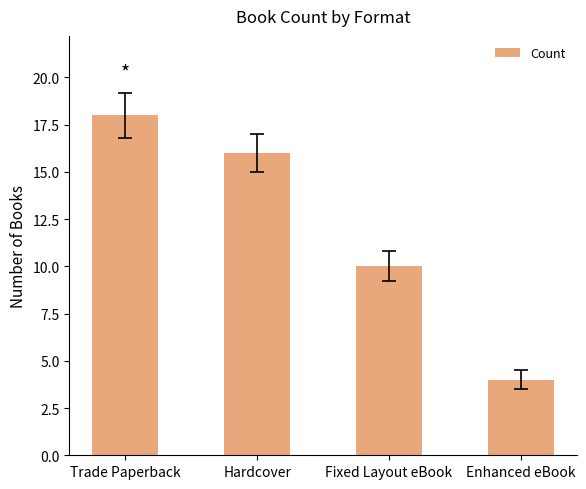

What position from the left is Fixed Layout eBook?

3